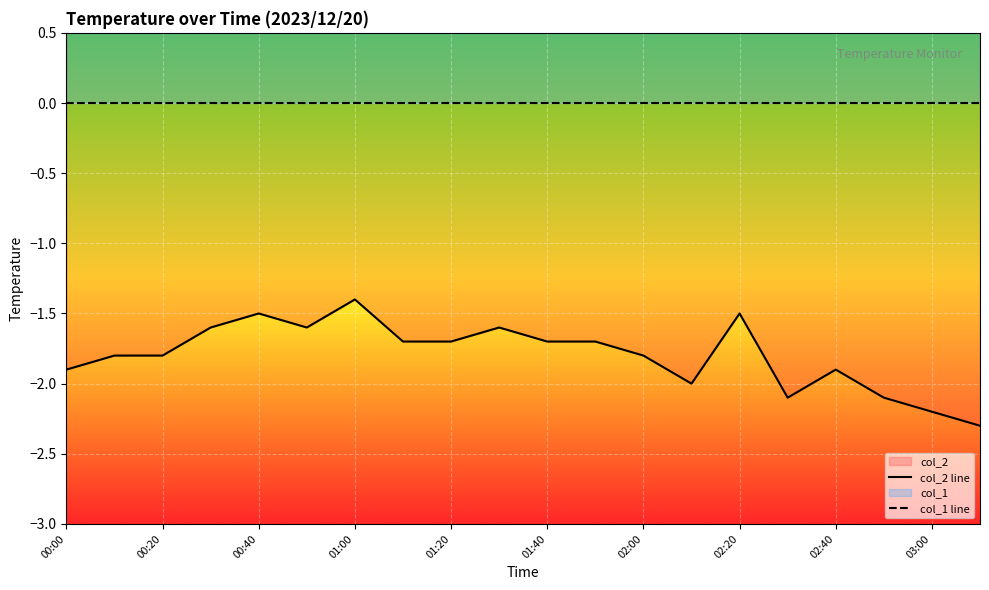

How many interior local peaks does the col_2 line series have?

5